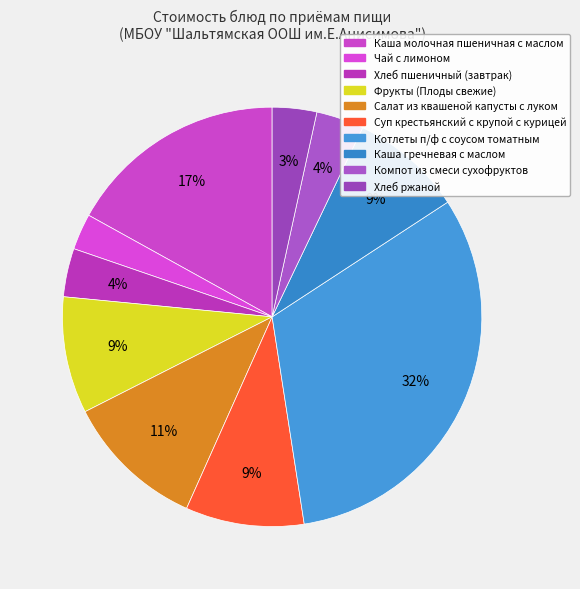

Is Салат из квашеной капусты с луком the majority of the pie?

No